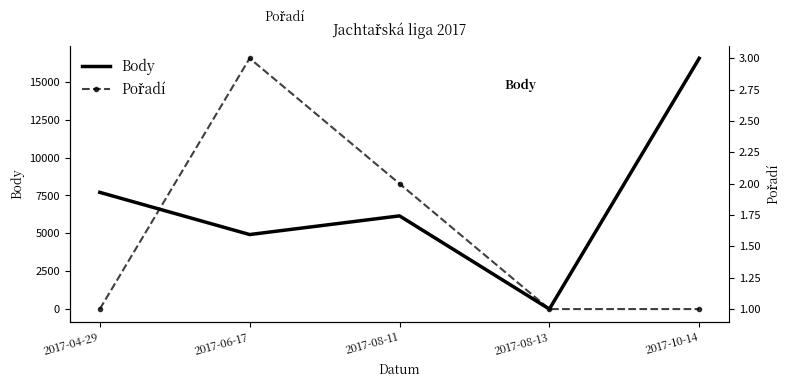

Between 2017-10-14 and 2017-06-17, which is larger?

2017-10-14